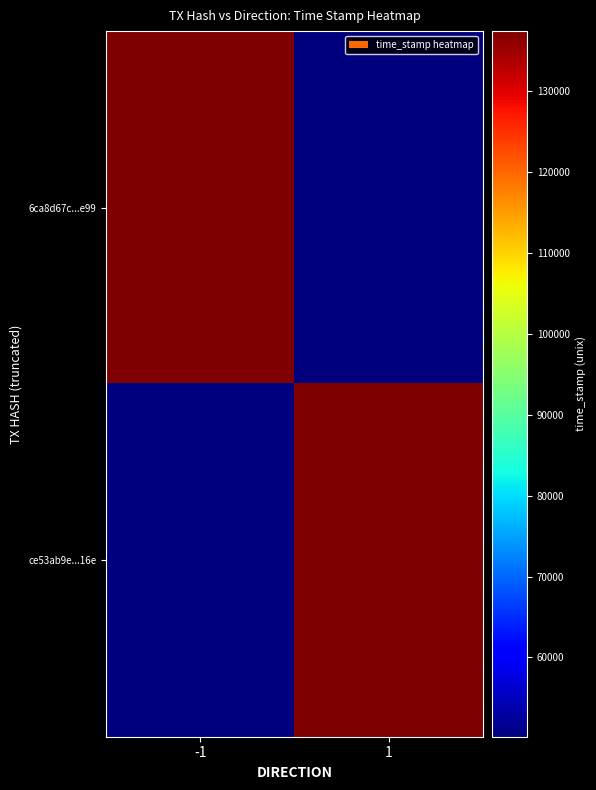

At how many categories does at least one series exceed 1707074660?

2